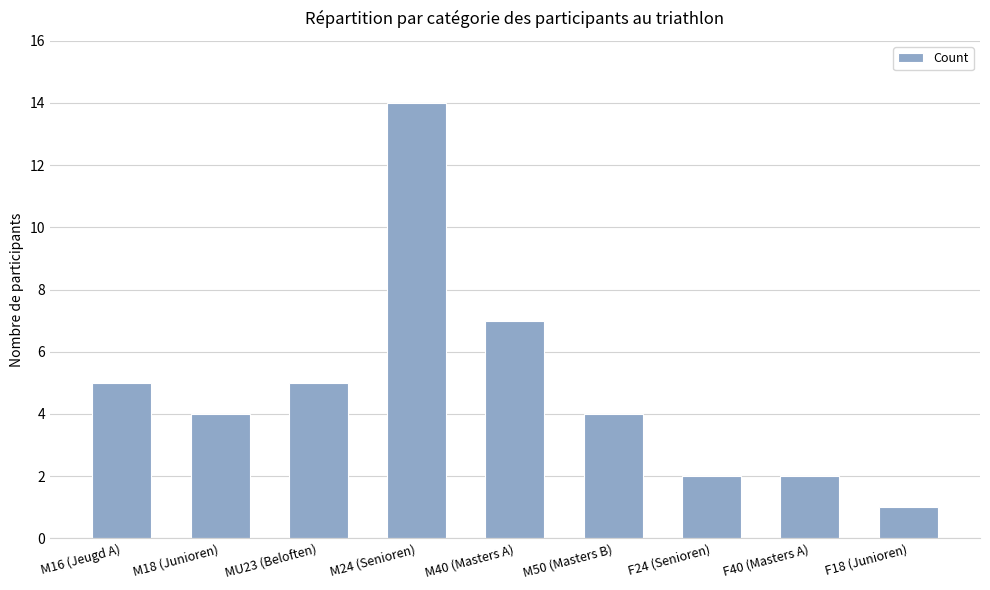

What is the difference between the second highest and second lowest values?

5